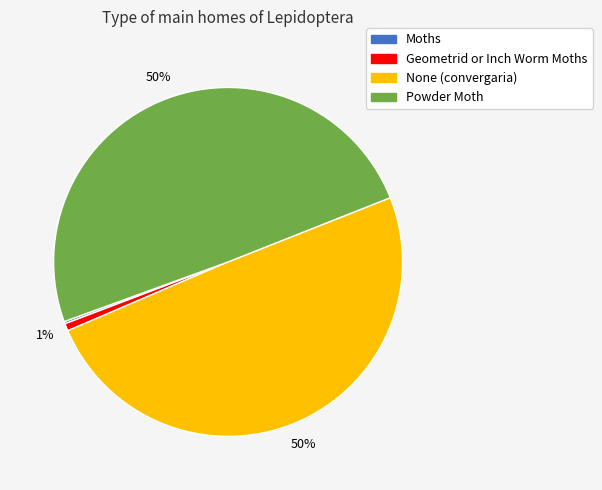

Is it true that None (convergaria) is 50% of the pie?

True